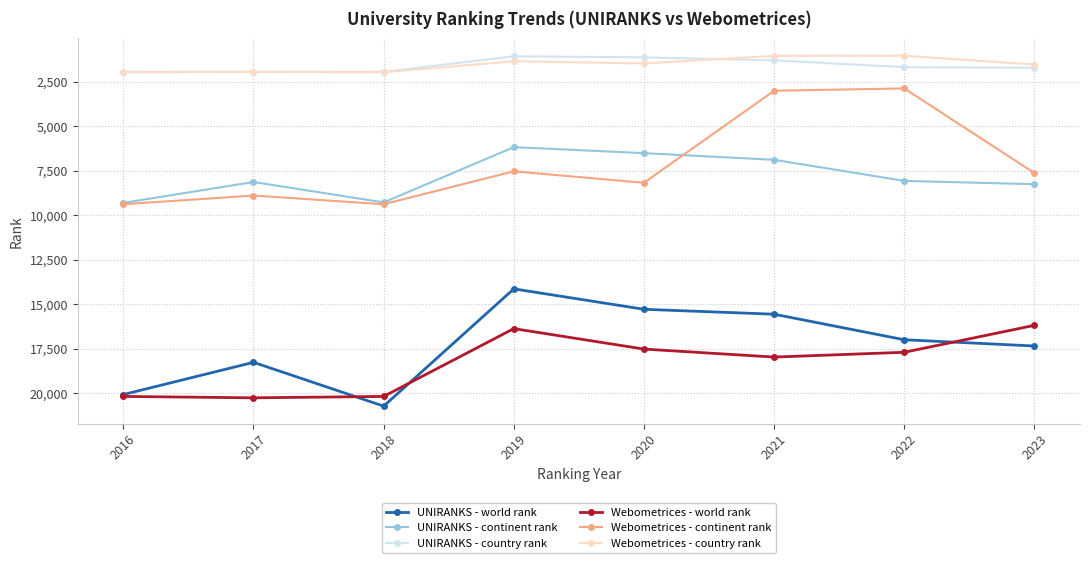

Between 2019 and 2023, which series saw the biggest shift?

UNIRANKS - world rank